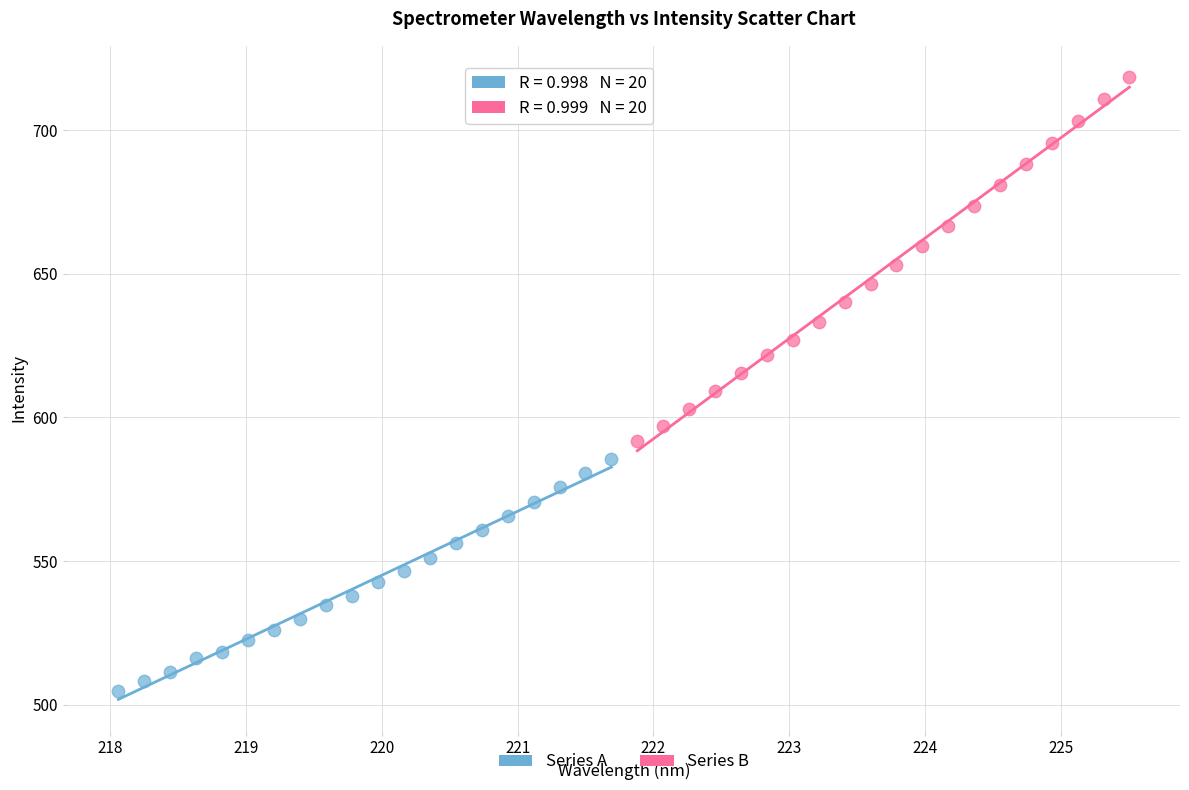

Which series reaches the minimum Y coordinate?

Series A